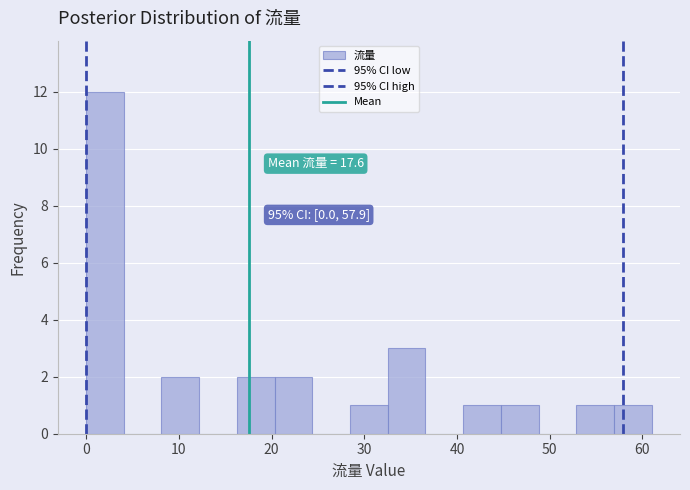

Which range on the x-axis has the tallest bar?

0 to 4